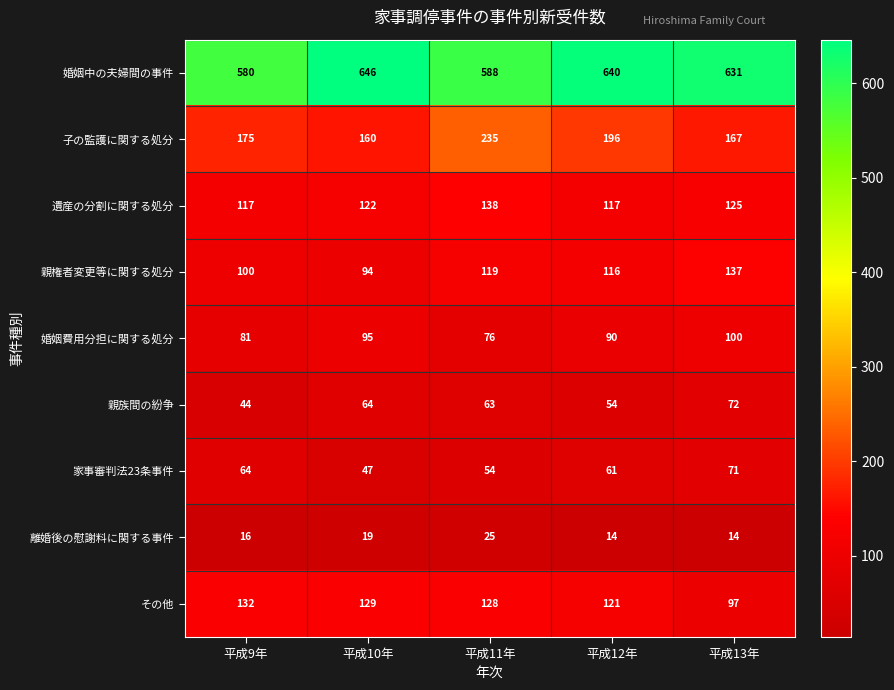

Rank the series at 平成12年 from highest to lowest value.

婚姻中の夫婦間の事件, 子の監護に関する処分, その他, 遺産の分割に関する処分, 親権者変更等に関する処分, 婚姻費用分担に関する処分, 家事審判法23条事件, 親族間の紛争, 離婚後の慰謝料に関する事件